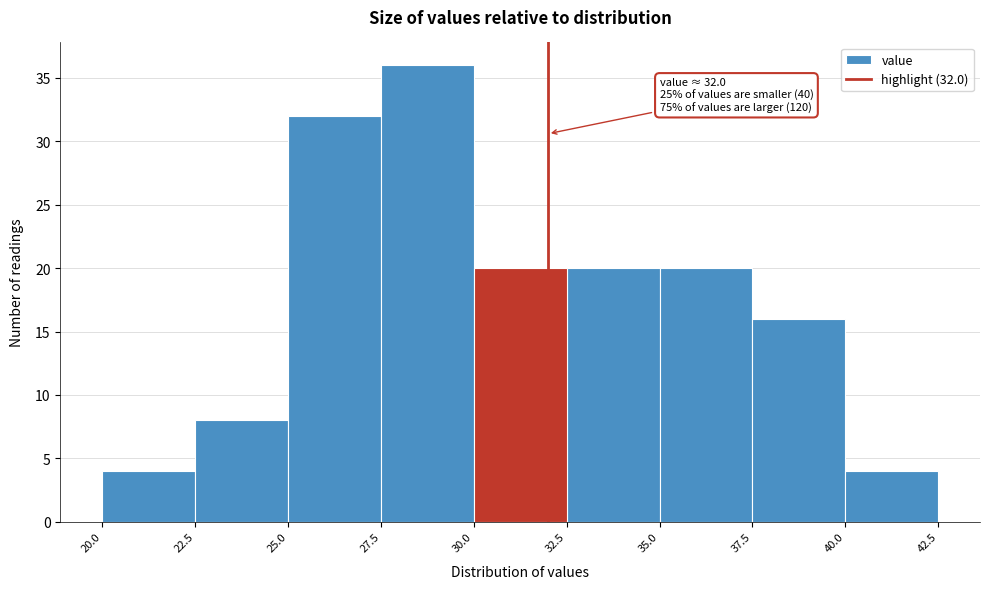

Over which range of the x-axis is the bar tallest?

27.5 to 30.0